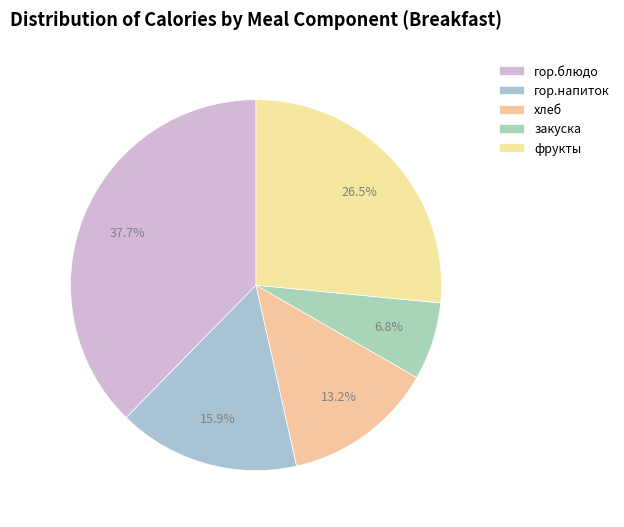

What is the ratio of the value at гор.блюдо to the value at гор.напиток?

2.4